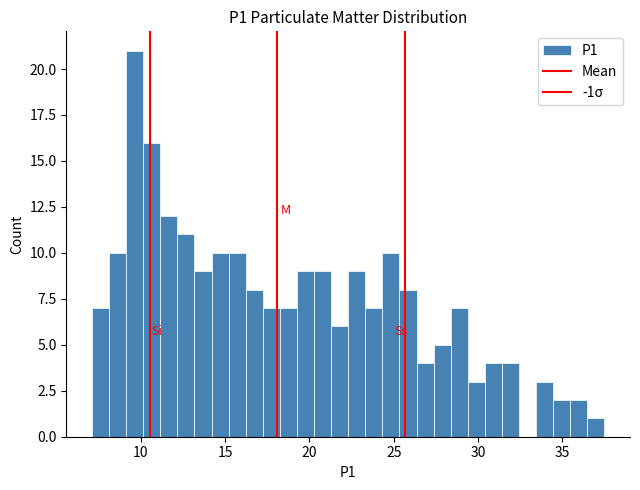

Read against the x-axis, roughly where is the centre of the tallest bar?

9.5